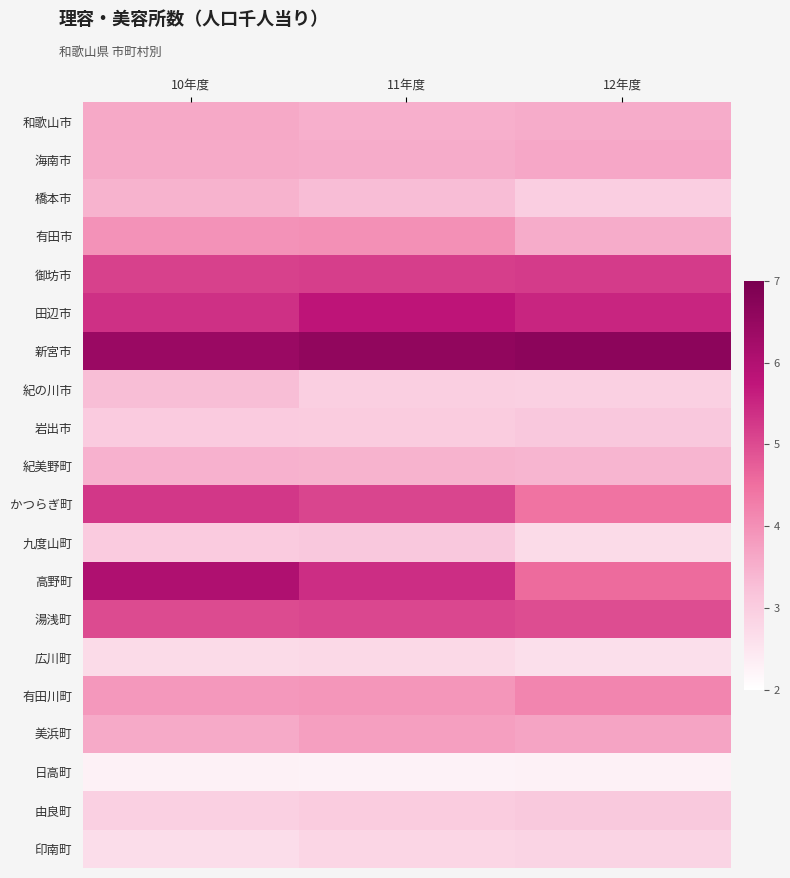

Reading left to right, list all the values displayed in this chart.

和歌山市: 10年度=3.6	11年度=3.5	12年度=3.5
海南市: 10年度=3.6	11年度=3.6	12年度=3.6
橋本市: 10年度=3.5	11年度=3.3	12年度=3.0
有田市: 10年度=4.0	11年度=4.0	12年度=3.5
御坊市: 10年度=5.1	11年度=5.2	12年度=5.2
田辺市: 10年度=5.4	11年度=5.8	12年度=5.5
新宮市: 10年度=6.4	11年度=6.6	12年度=6.7
紀の川市: 10年度=3.3	11年度=2.9	12年度=2.9
岩出市: 10年度=3.0	11年度=3.0	12年度=3.1
紀美野町: 10年度=3.5	11年度=3.4	12年度=3.4
かつらぎ町: 10年度=5.3	11年度=5.1	12年度=4.5
九度山町: 10年度=3.0	11年度=3.1	12年度=2.7
高野町: 10年度=6.0	11年度=5.4	12年度=4.6
湯浅町: 10年度=5.0	11年度=5.1	12年度=5.0
広川町: 10年度=2.7	11年度=2.7	12年度=2.6
有田川町: 10年度=3.9	11年度=3.9	12年度=4.2
美浜町: 10年度=3.6	11年度=3.8	12年度=3.7
日高町: 10年度=2.3	11年度=2.3	12年度=2.3
由良町: 10年度=2.9	11年度=3.0	12年度=3.1
印南町: 10年度=2.7	11年度=2.8	12年度=2.9